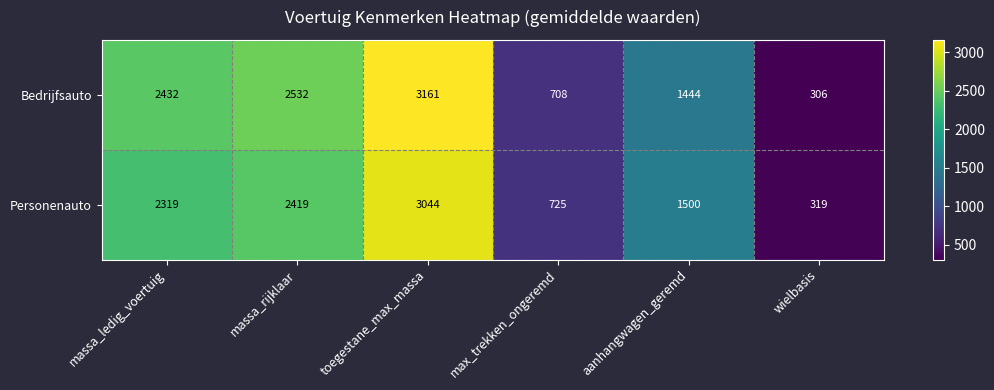

What is the sum of all Personenauto values?

10326